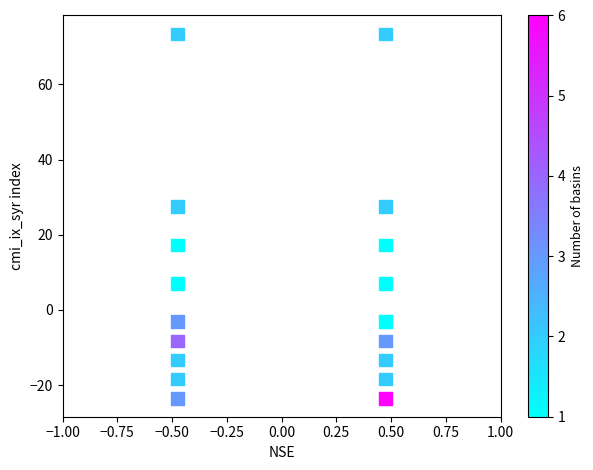

What is the range of X values (max minus min)?

0.9